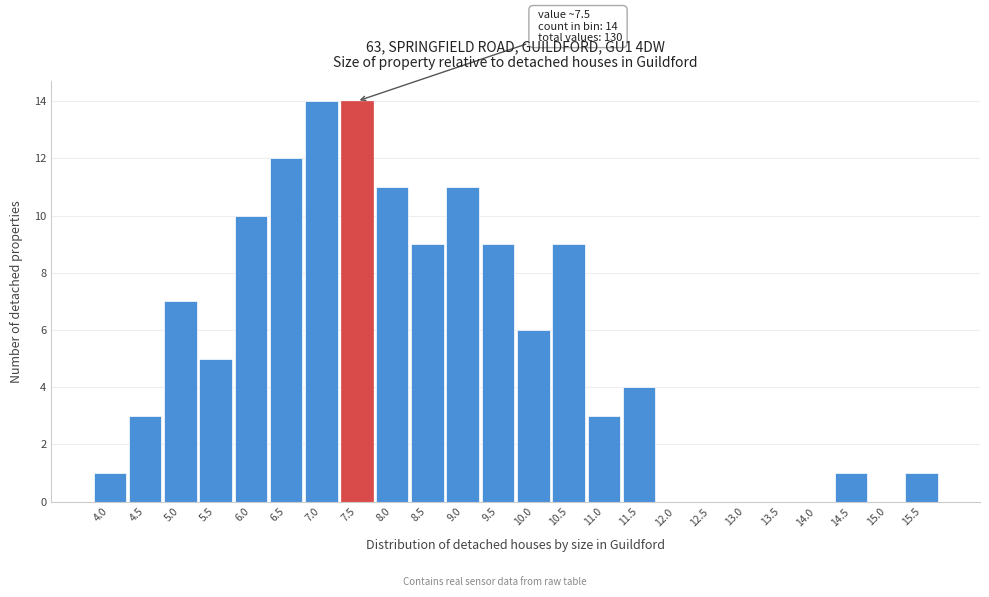

Reading left to right, extract all data points from this chart.

4.0=1	4.5=3	5.0=7	5.5=5	6.0=10	6.5=12	7.0=14	7.5=14	8.0=11	8.5=9	9.0=11	9.5=9	10.0=6	10.5=9	11.0=3	11.5=4	12.0=0	12.5=0	13.0=0	13.5=0	14.0=0	14.5=1	15.0=0	15.5=1